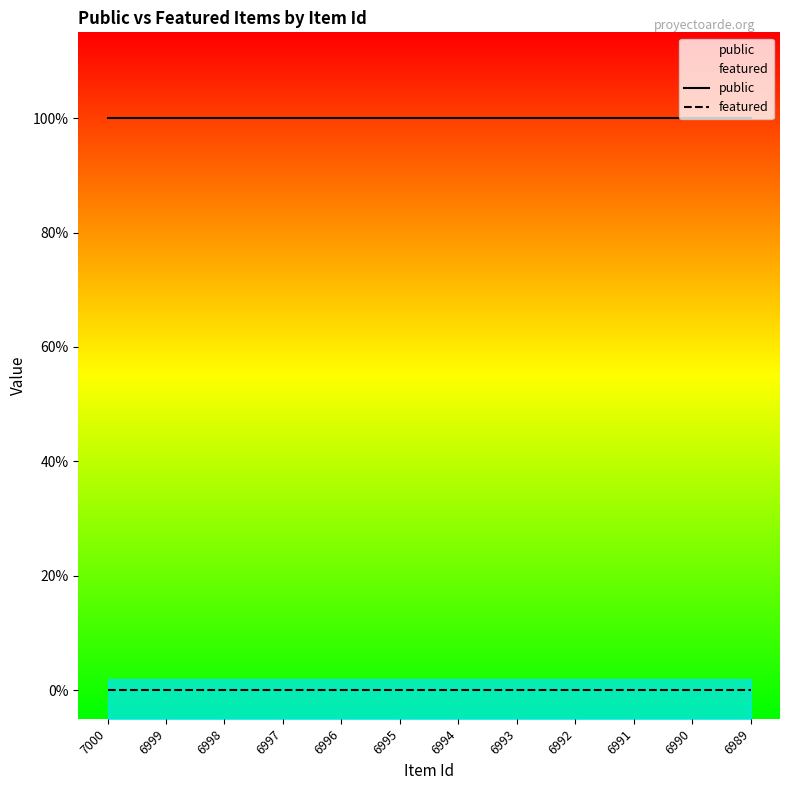

True or false: public has a value of 1 at 6997.

True